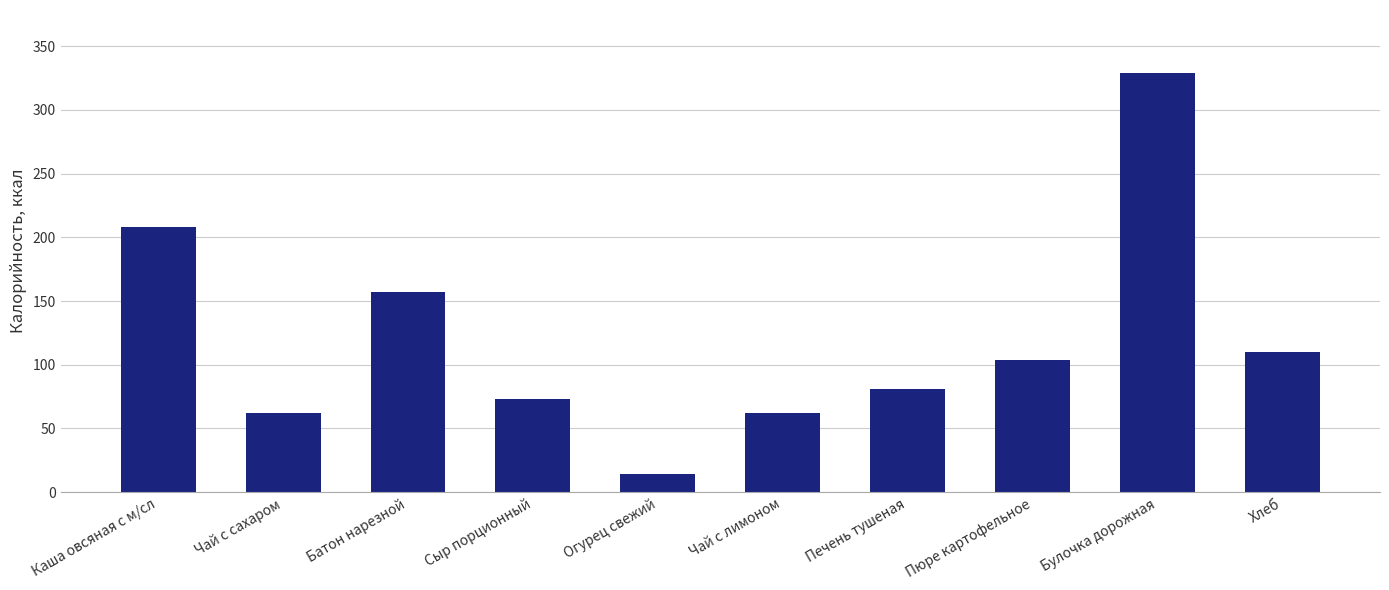

What is the label of the 3rd bar from the right?

Пюре картофельное